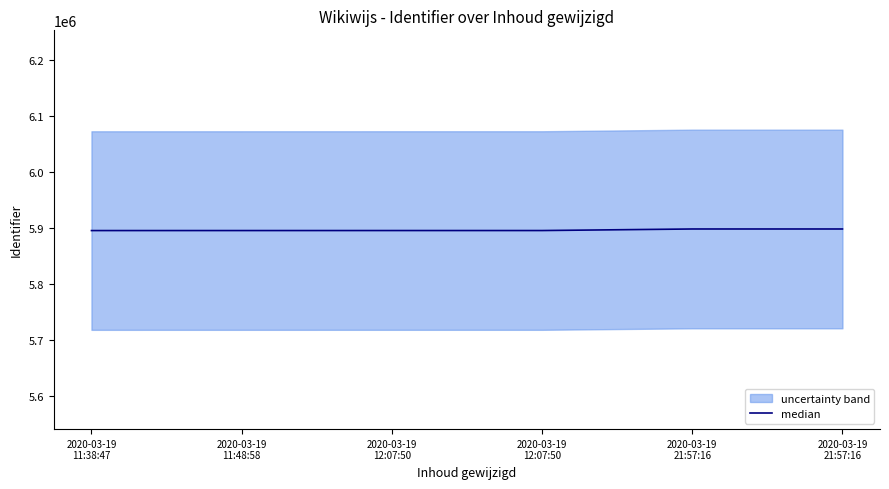

Does the chart have visible grid lines?

No